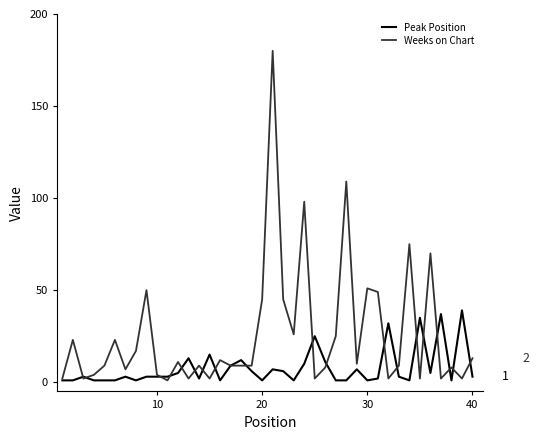

Rank the series by their maximum value, from lowest to highest.

Peak Position, Weeks on Chart